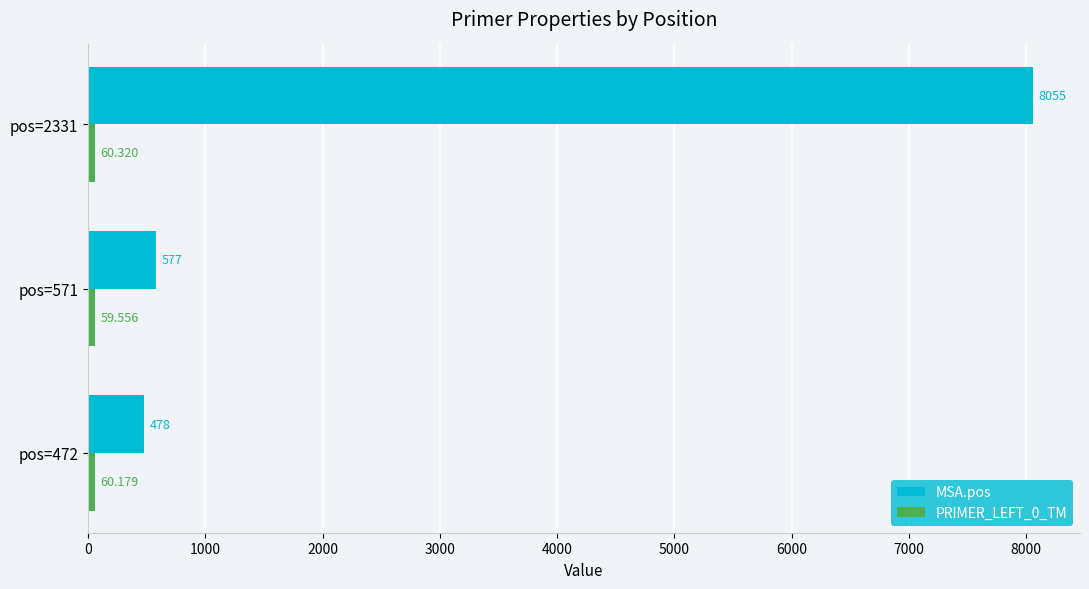

Which series has the largest range (max minus min)?

MSA.pos